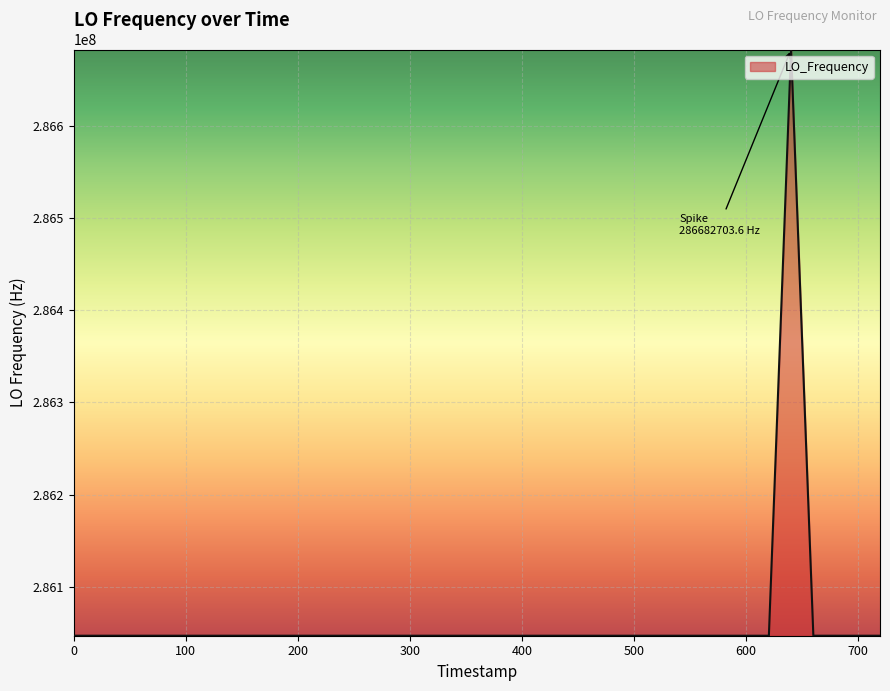

What is the sum of all values?

11442515736.0